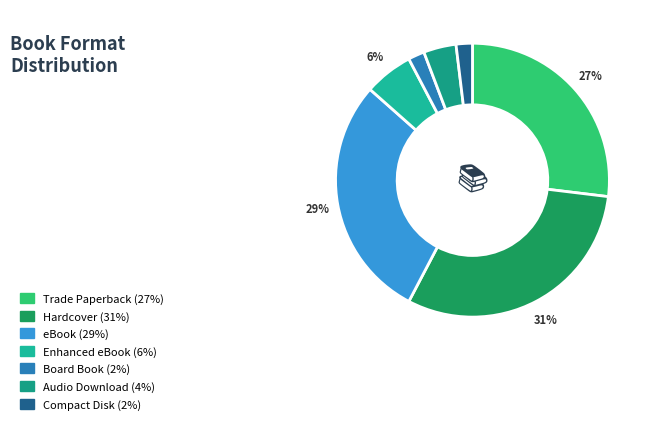

Does any single category account for the majority?

No